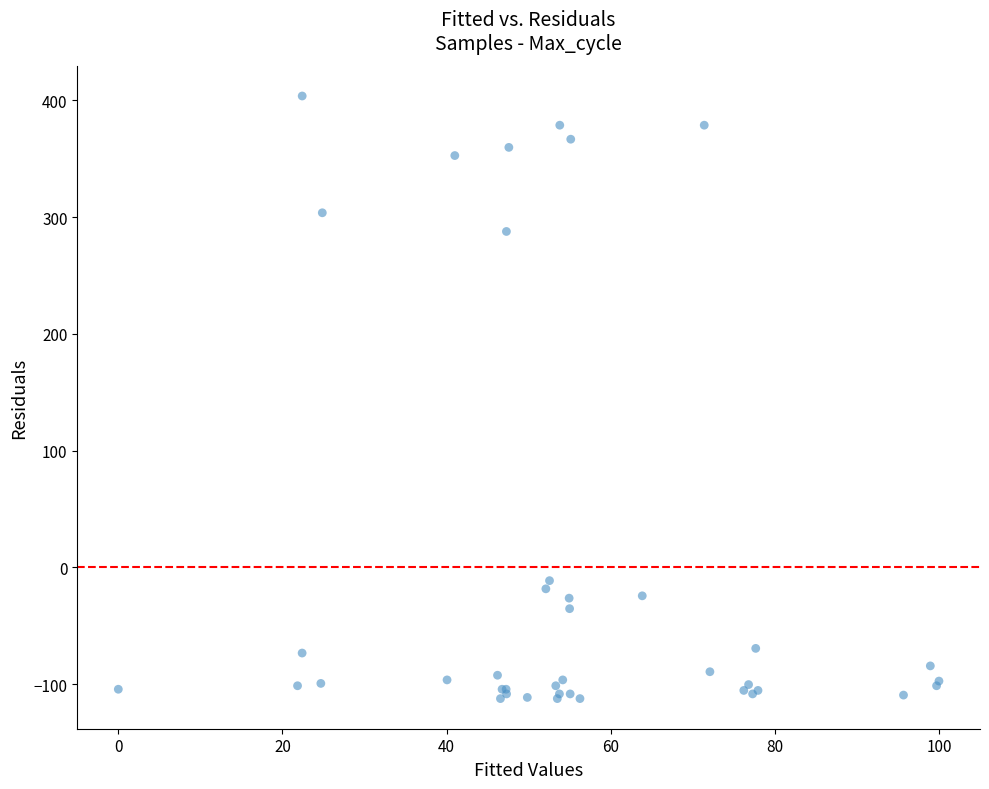

What Y value in the scatter plot is closest to 145?

287.7